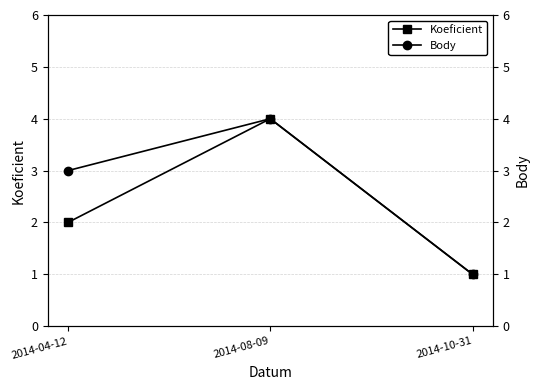

At which category does the chart reach its minimum across all series?

2014-10-31